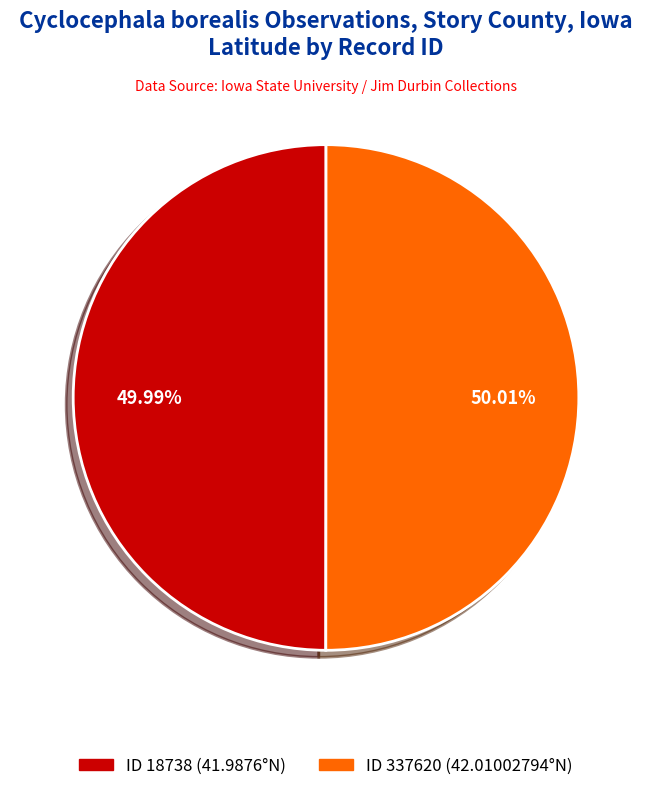

Does any single category account for the majority?

Yes